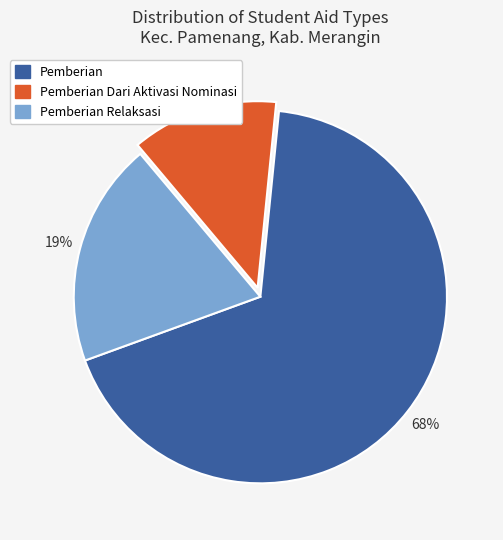

To the nearest percent, what is the average slice percentage?

33%